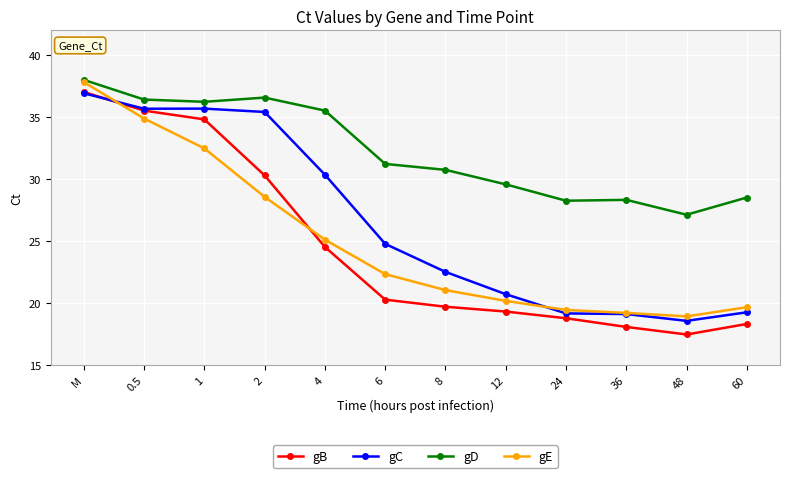

True or false: gE has more than 2 points higher than both neighbors.

False